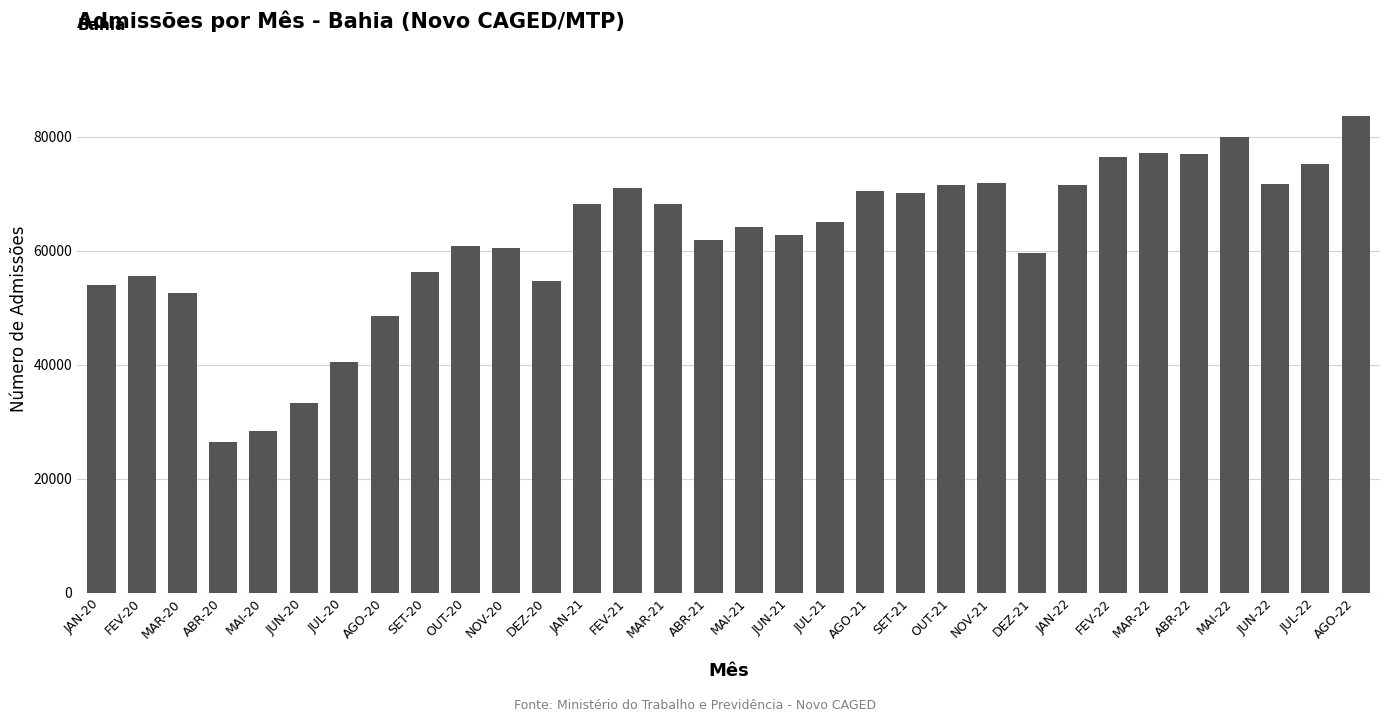

Which label corresponds to the largest value in the chart?

AGO-22